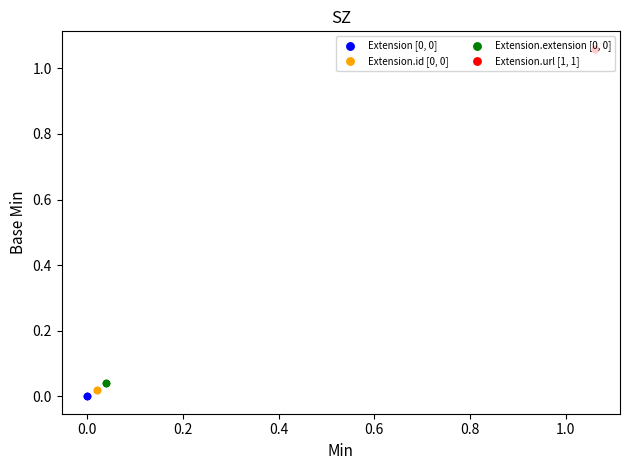

Which series reaches the maximum Y coordinate?

Extension.url [1, 1]